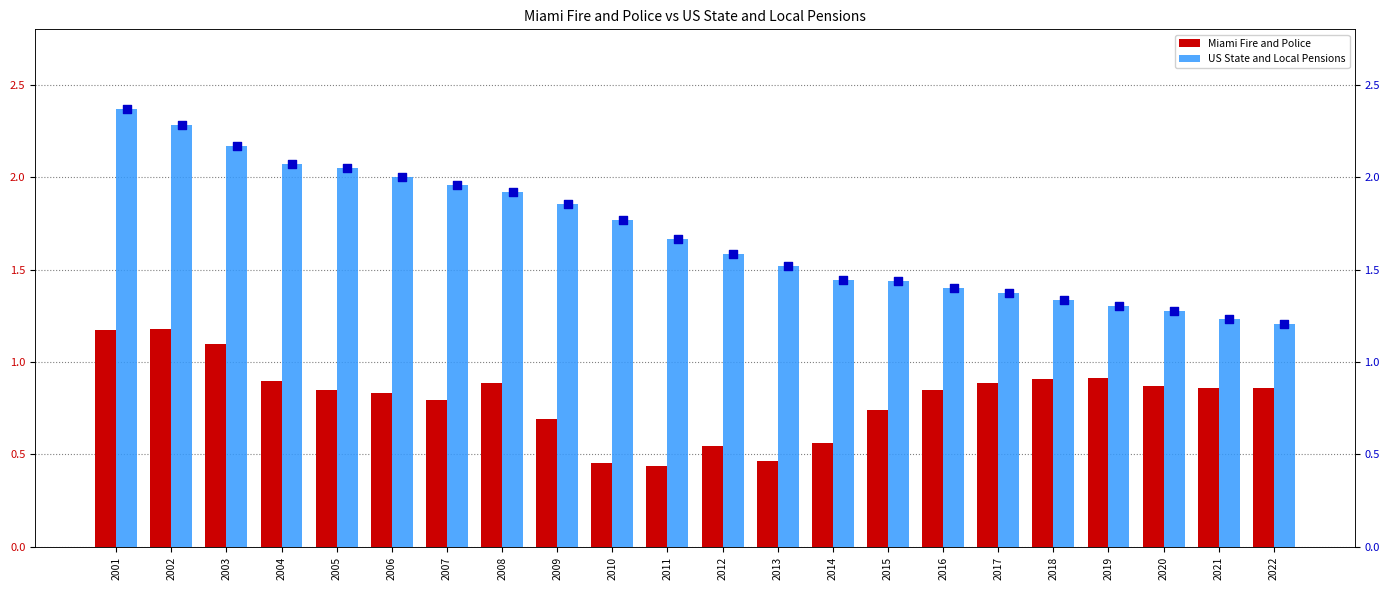

What is the total value across all series at 2019?

2.2